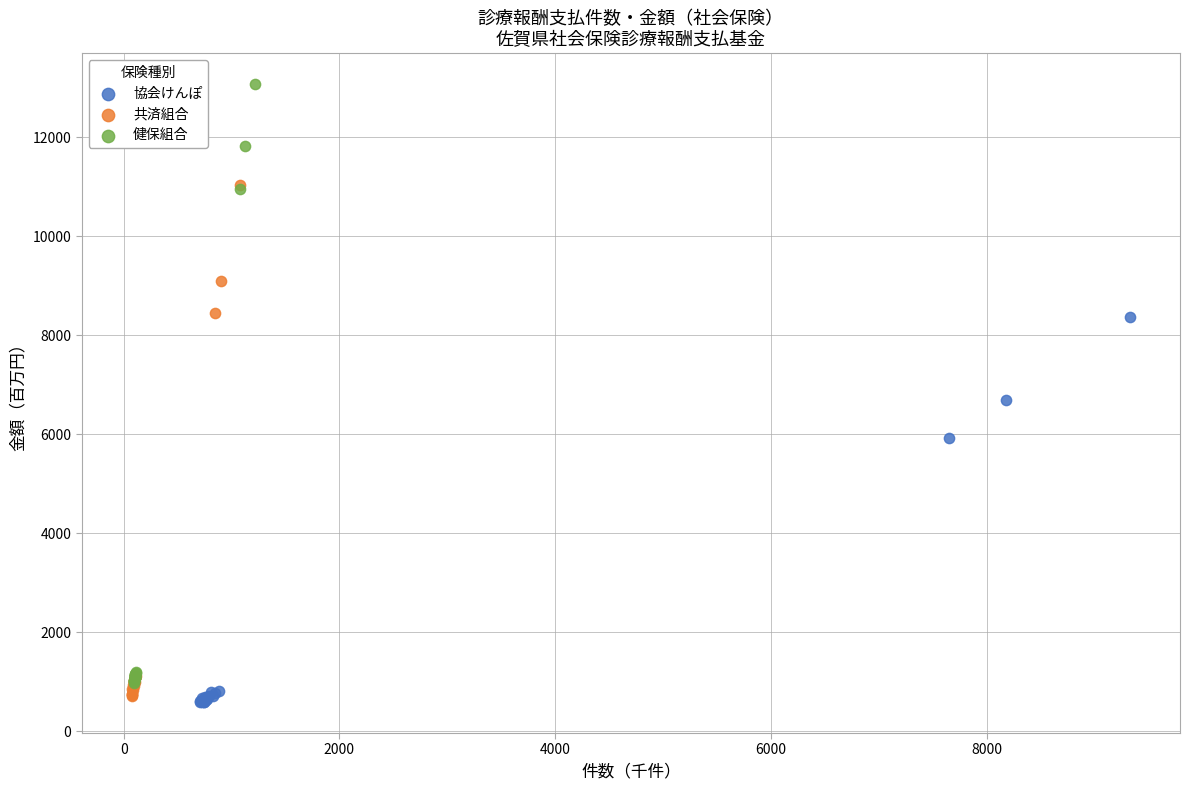

Which series contains the lowest Y value?

協会けんぽ